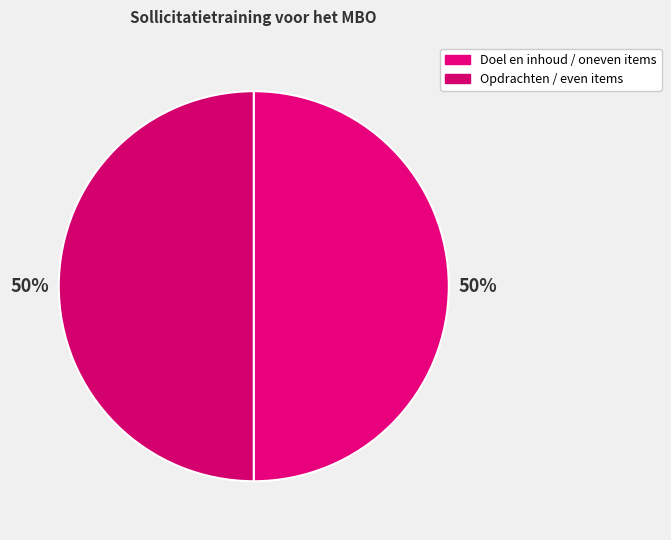

How many segments does this pie chart have?

2